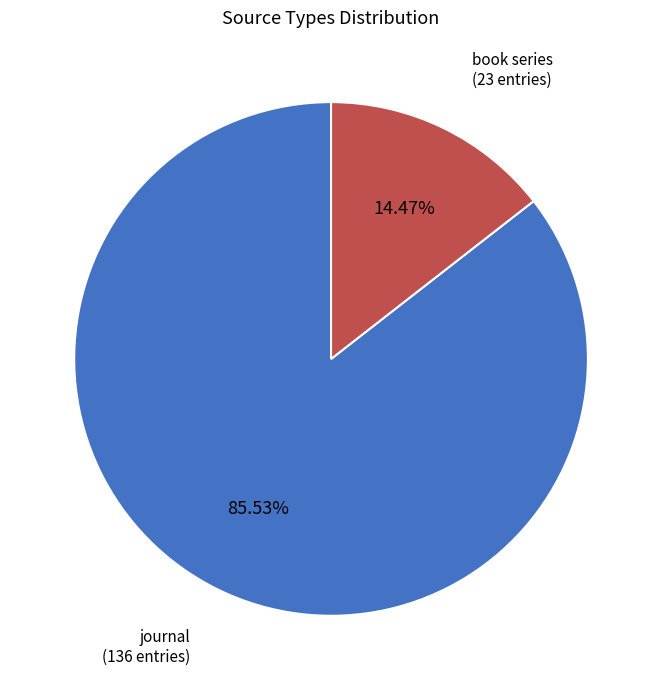

Is there a majority slice in this chart?

Yes